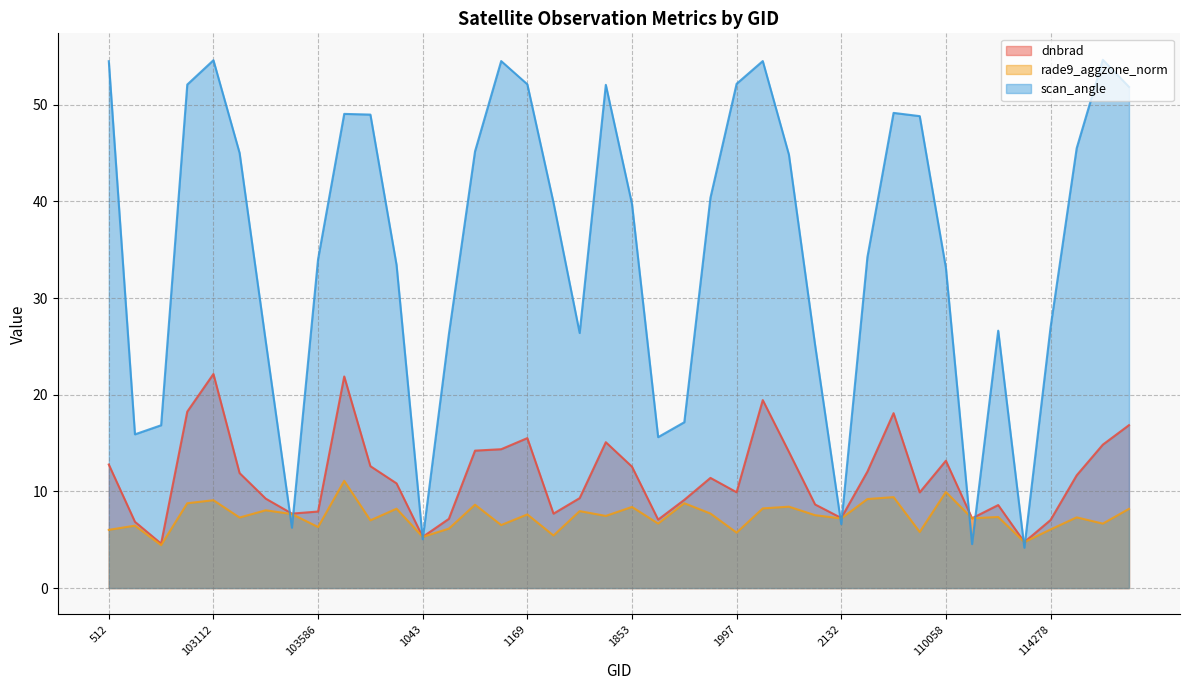

What is the smallest value displayed?

4.2